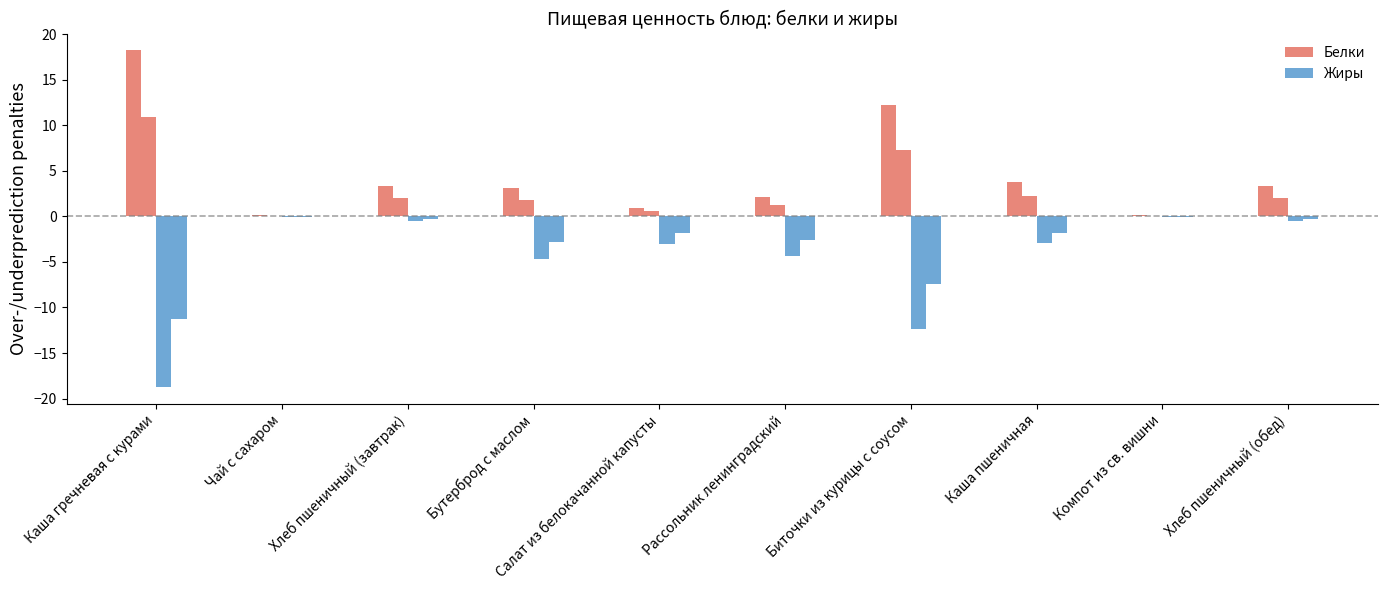

What is the label of the 3rd bar from the left?

Хлеб пшеничный (завтрак)